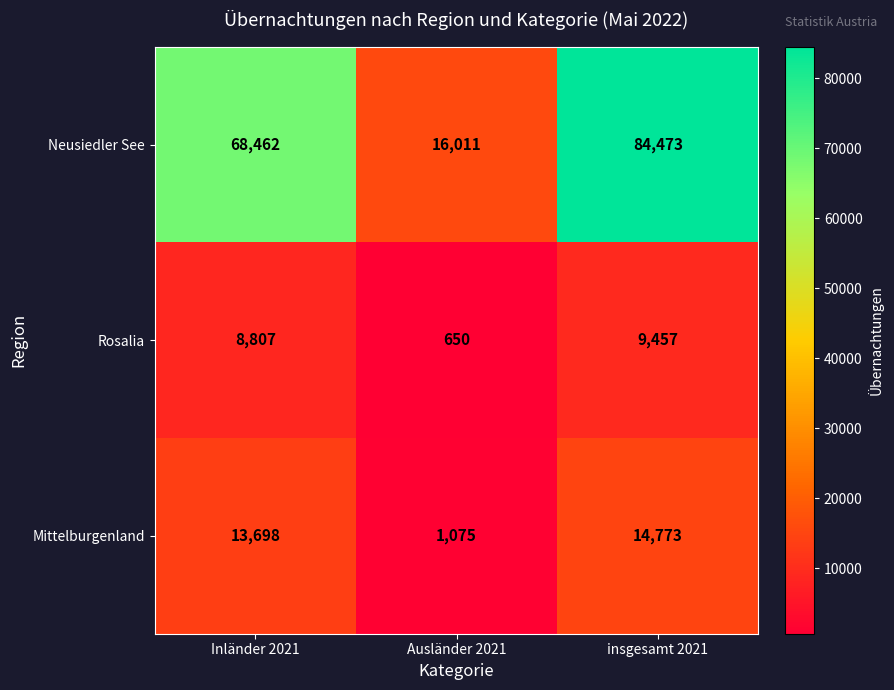

Reading left to right, what are all the values shown in this chart?

Neusiedler See: 68462	16011	84473
Rosalia: 8807	650	9457
Mittelburgenland: 13698	1075	14773